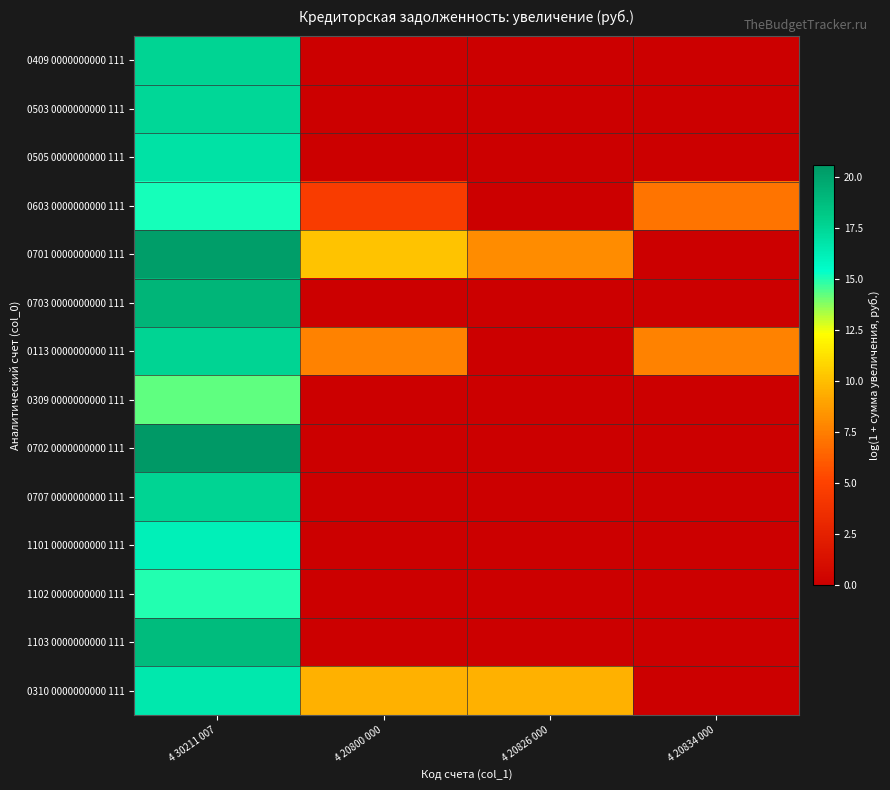

At which category is the sum across all series the highest?

4 30211 007